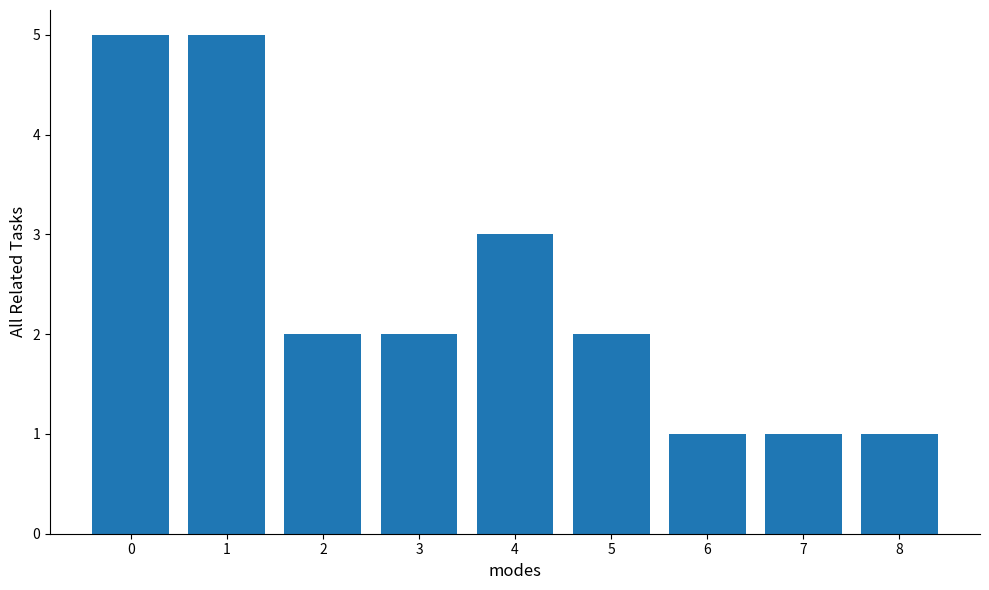

What is the value of the 8th bar from the left?

1